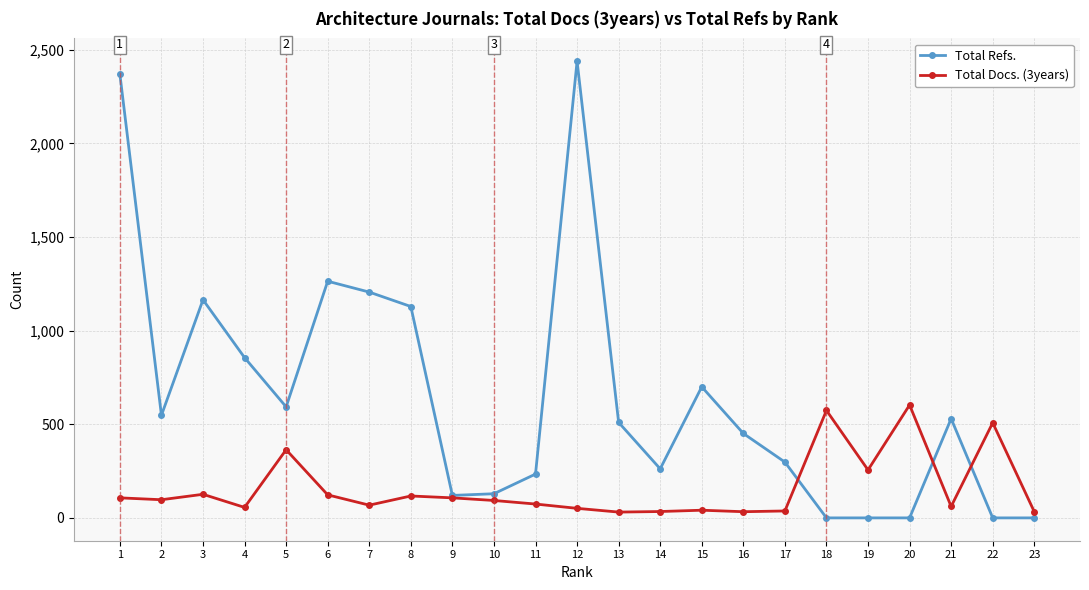

What are all the series names shown in the legend?

Total Refs., Total Docs. (3years)